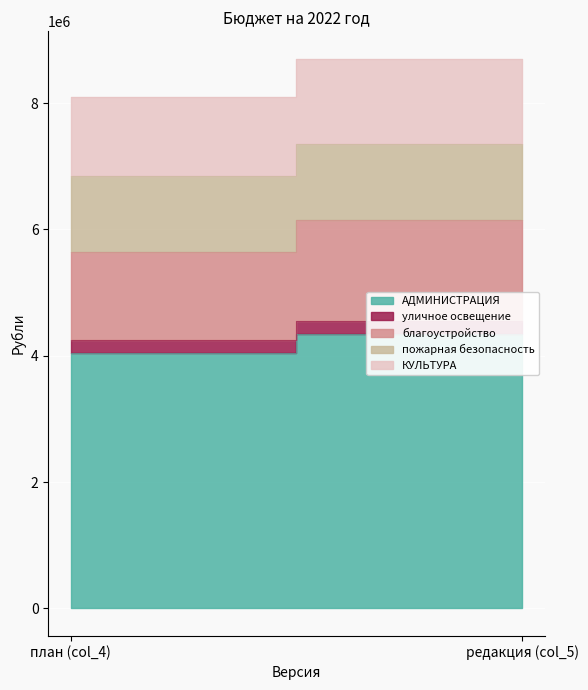

What is the value of the благоустройство point at the 1st from the left?

1400000